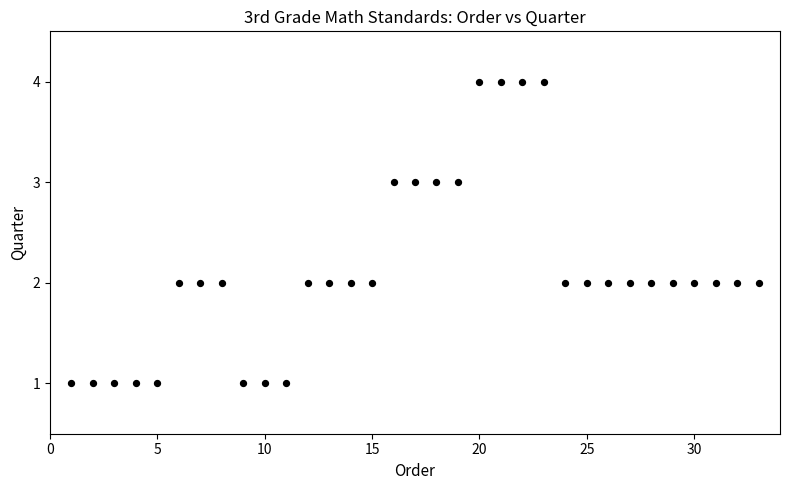

What is the range of X values (max minus min)?

32